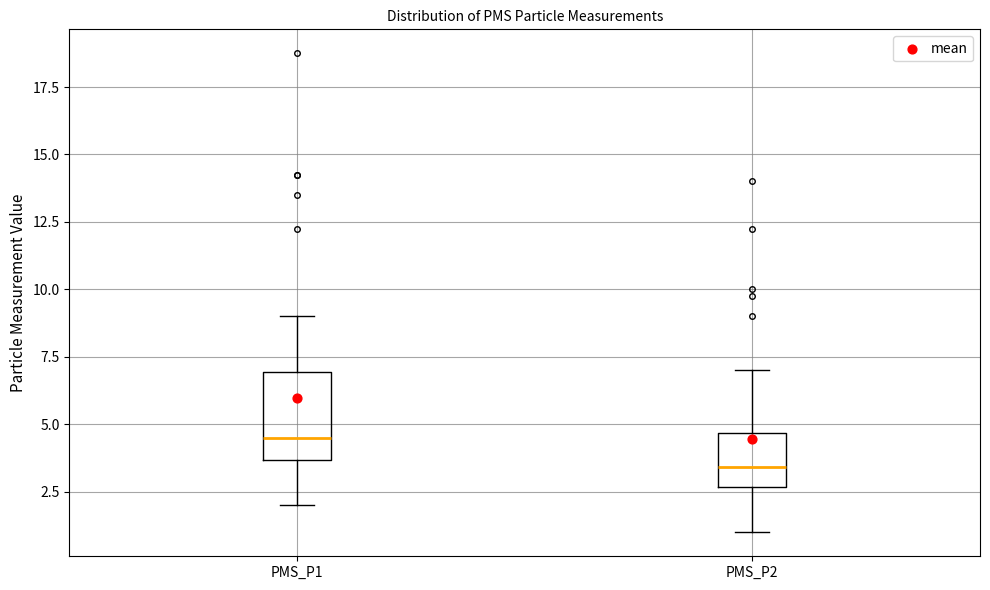

Which box's median line is the highest?

PMS_P1